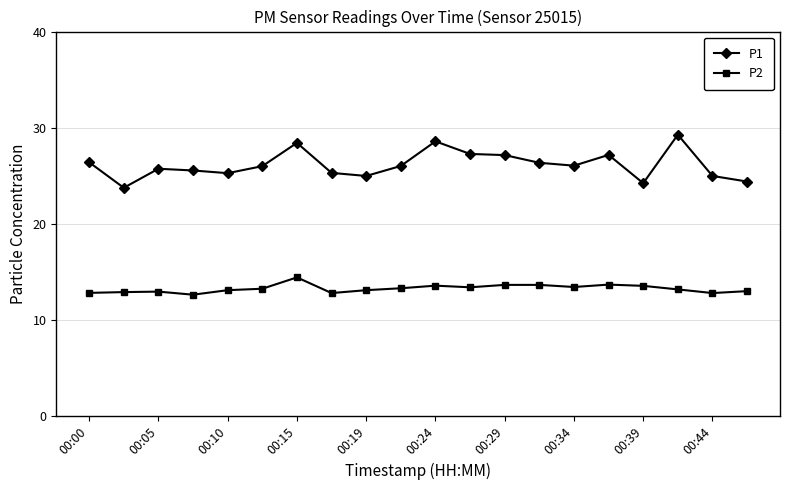

List the series in order of their peak value, highest first.

P1, P2